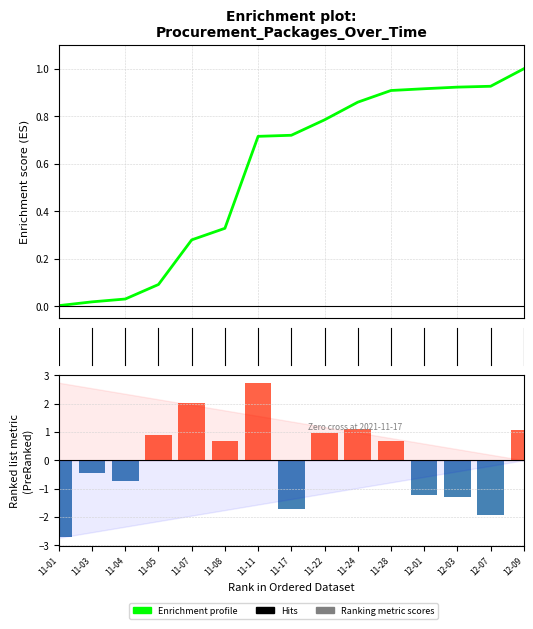

Count the number of categories in the chart.

15